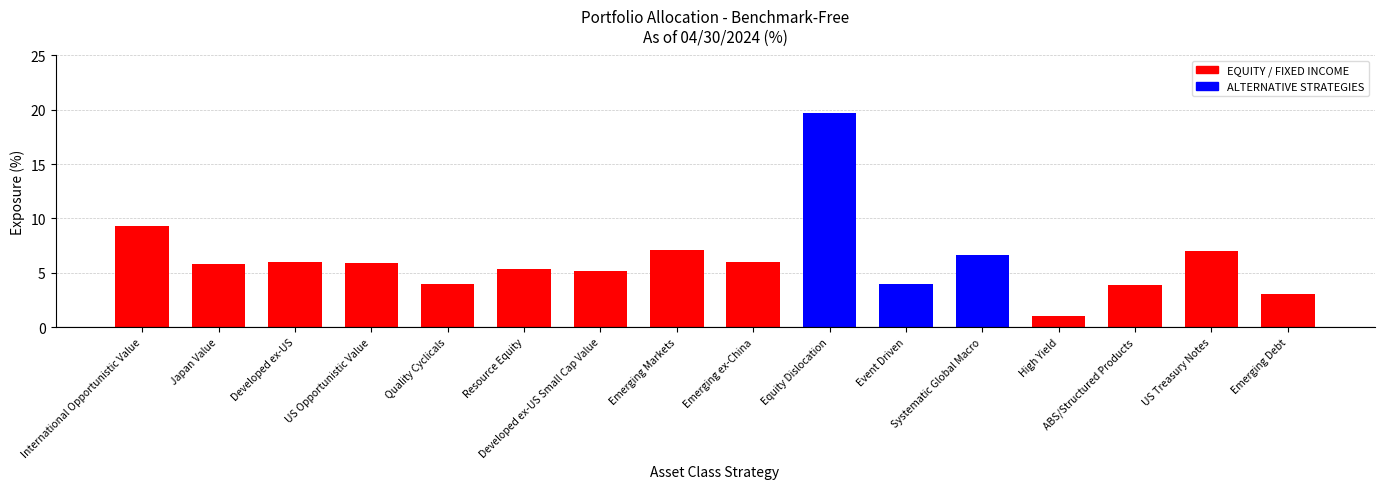

How many data points are above 5?

11